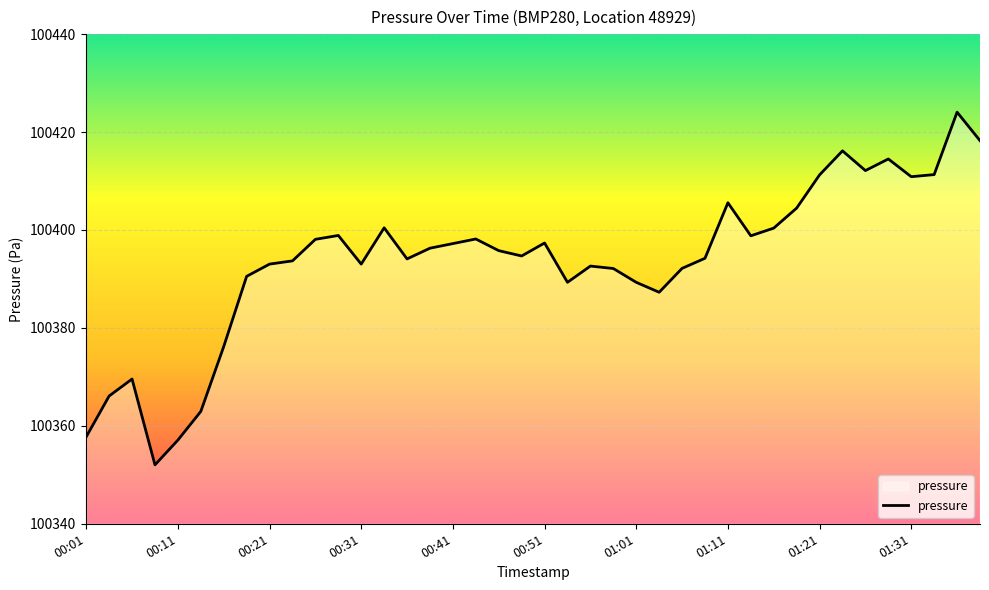

How many lines are shown in the chart?

1